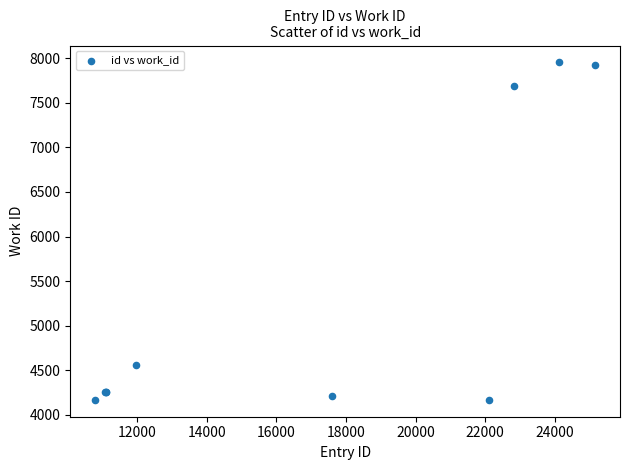

What Y value in the scatter plot is closest to 6060?

4555